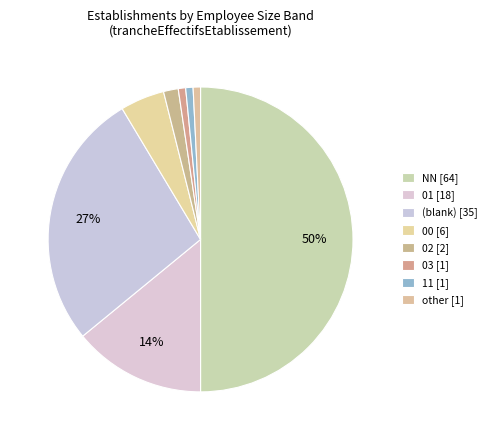

How many slices are in this pie chart?

8